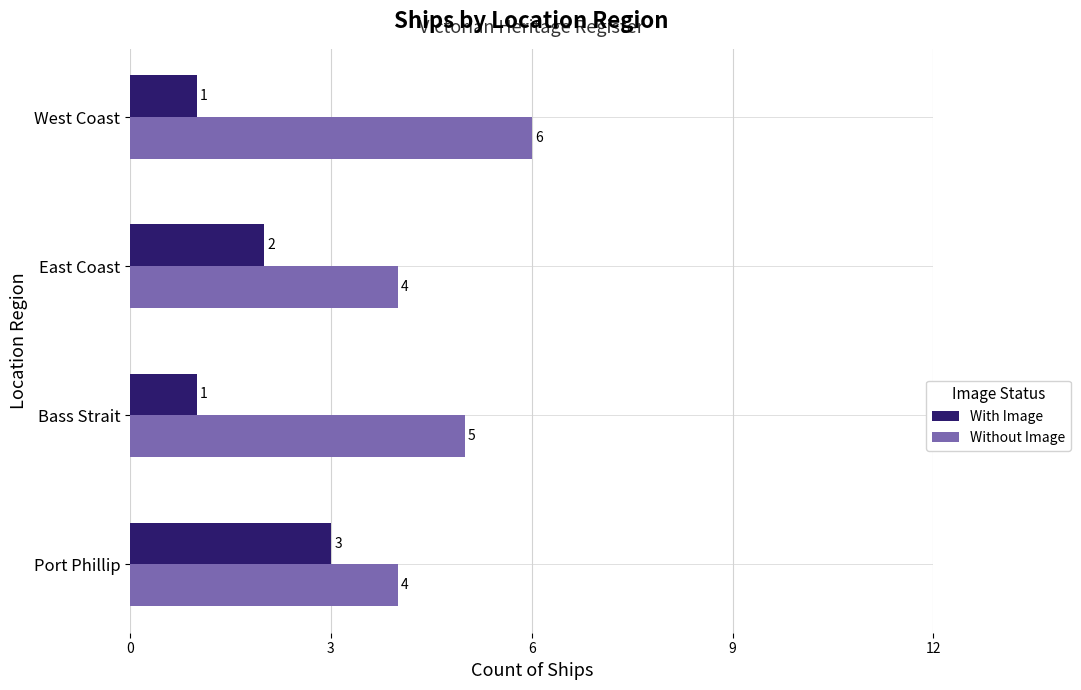

List the series in order of their overall mean, highest first.

Without Image, With Image